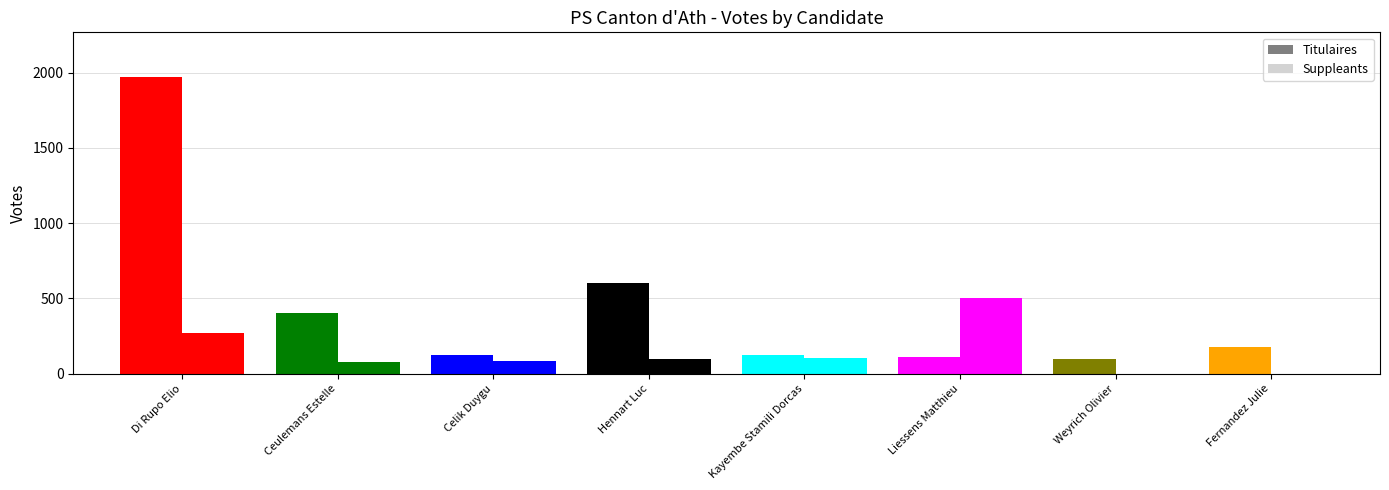

What is the highest value of the Suppleants series?

502